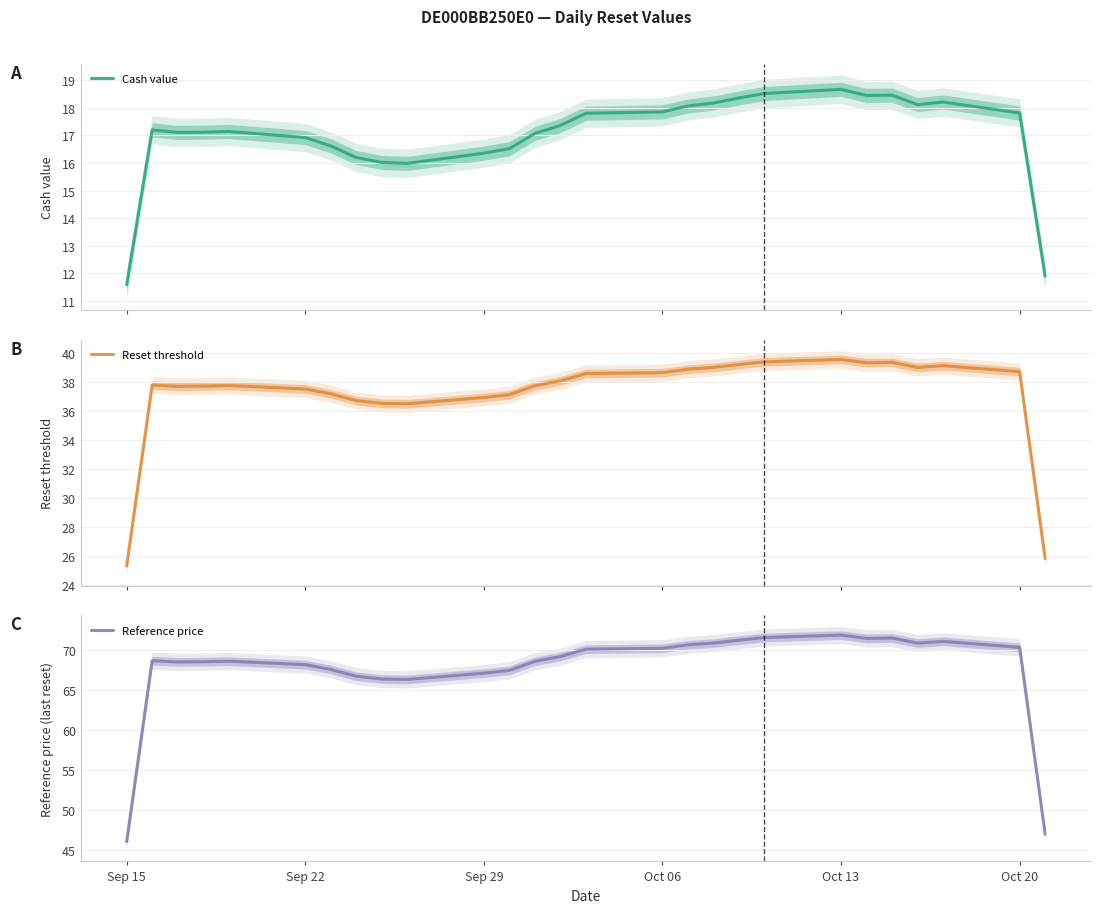

What is the value of the Reset threshold point at the 3rd from the left?

37.7